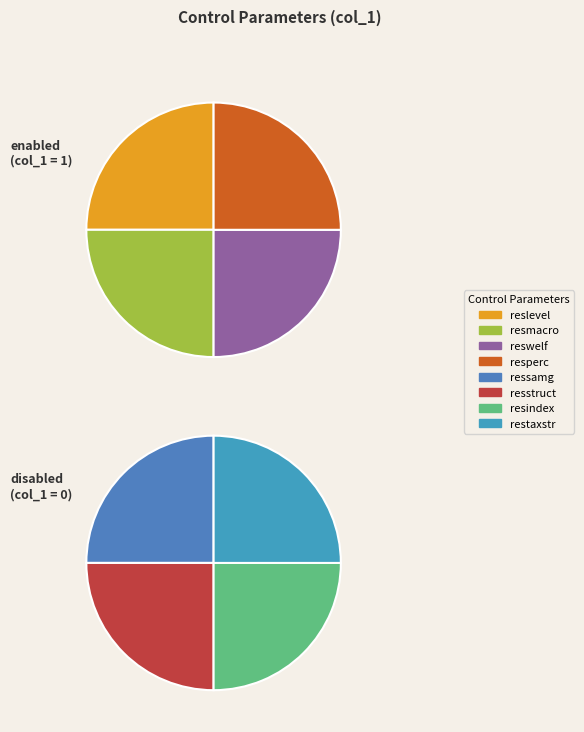

Does any single category account for the majority?

No